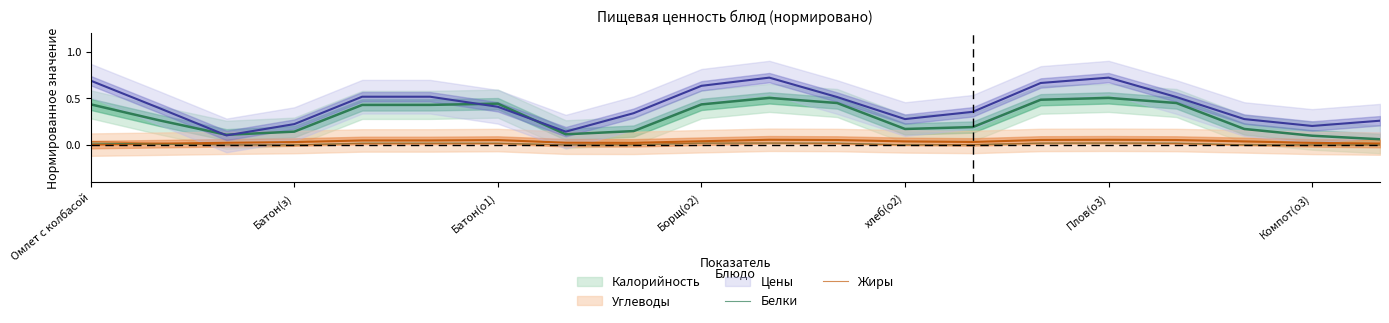

True or false: Белки has a value of 0.0 at Плов(о3).

False